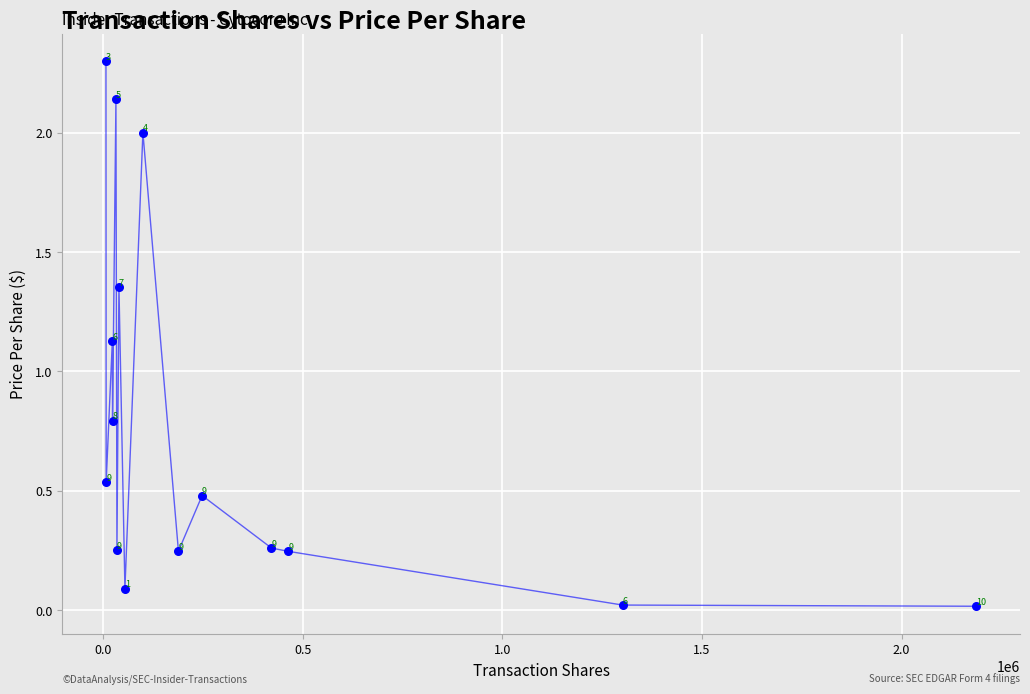

What is the range of Y values (max minus min)?

2.3